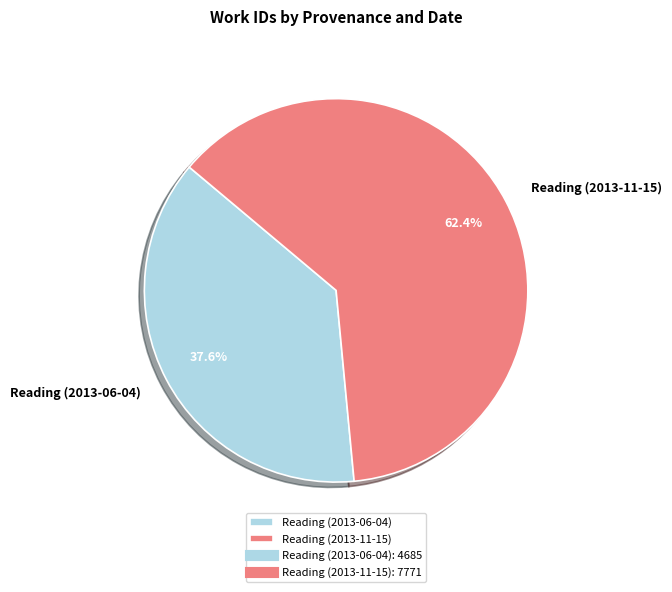

The Reading (2013-06-04) slice represents 32% of the pie. True or false?

False